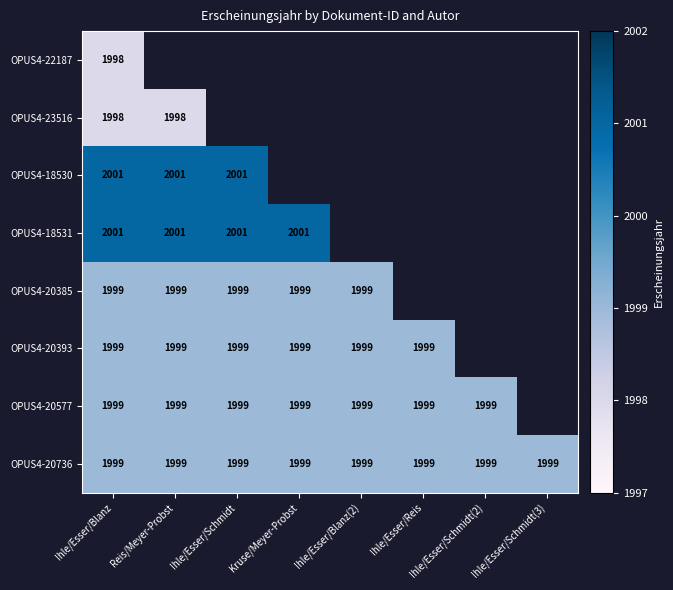

Between Ihle/Esser/Schmidt(3) and Ihle/Esser/Schmidt, which is larger?

Ihle/Esser/Schmidt